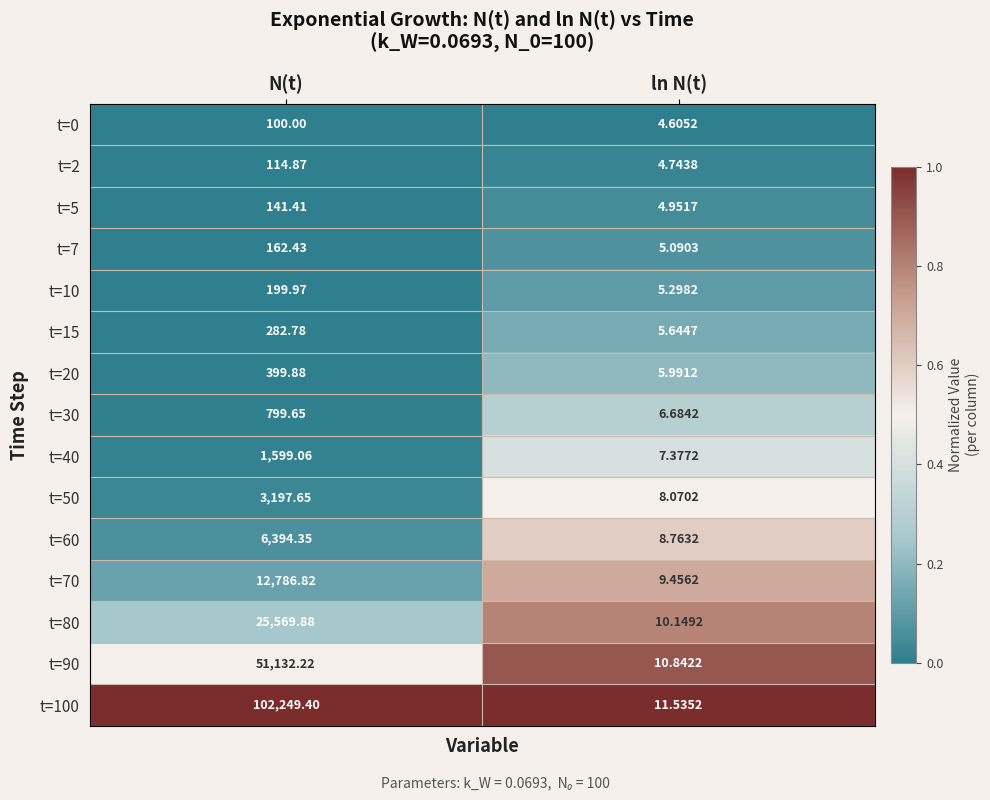

At which category is the sum across all series the highest?

N(t)